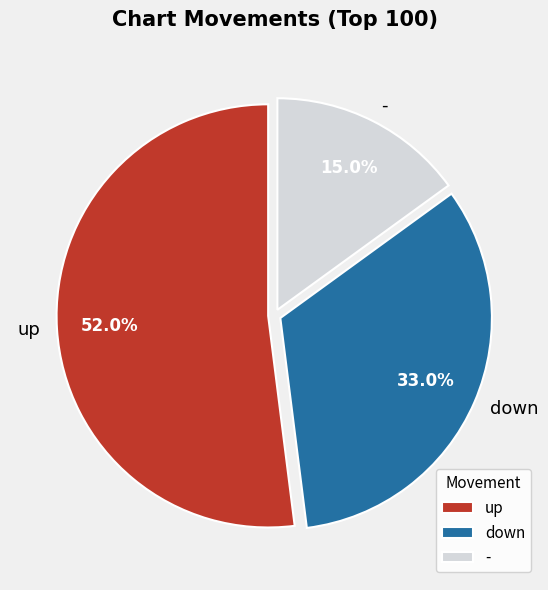

What is the largest slice in the pie chart?

up